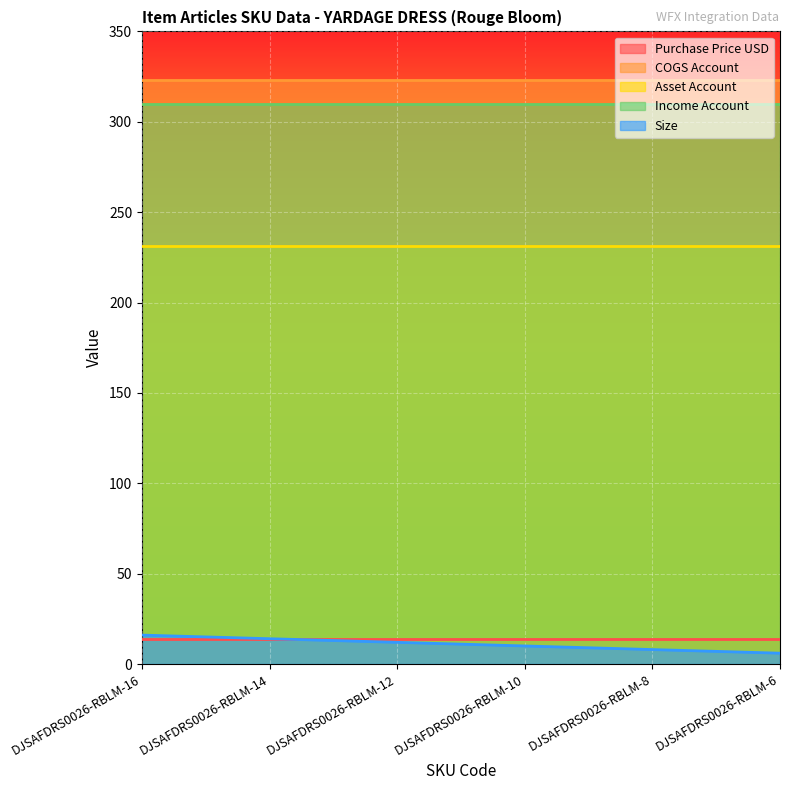

The Purchase Price USD series shows 14 at DJSAFDRS0026-RBLM-6. True or false?

True